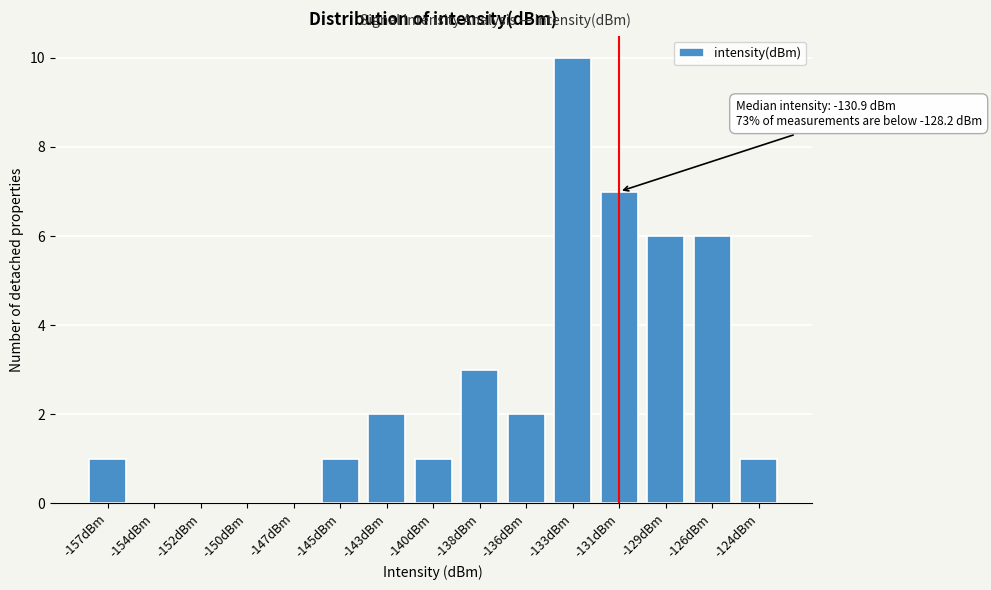

Reading left to right, list all the values displayed in this chart.

-157dBm=1	-154dBm=0	-152dBm=0	-150dBm=0	-147dBm=0	-145dBm=1	-143dBm=2	-140dBm=1	-138dBm=3	-136dBm=2	-133dBm=10	-131dBm=7	-129dBm=6	-126dBm=6	-124dBm=1